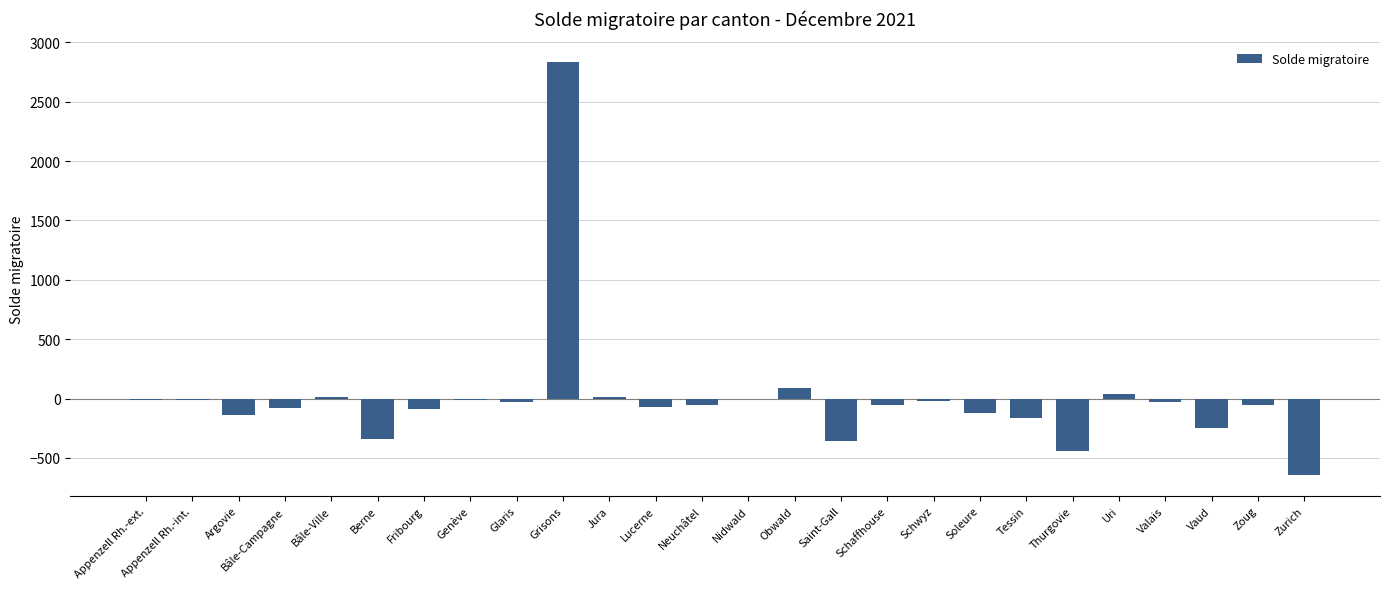

What is the sum of the values at Saint-Gall and Tessin?

-518